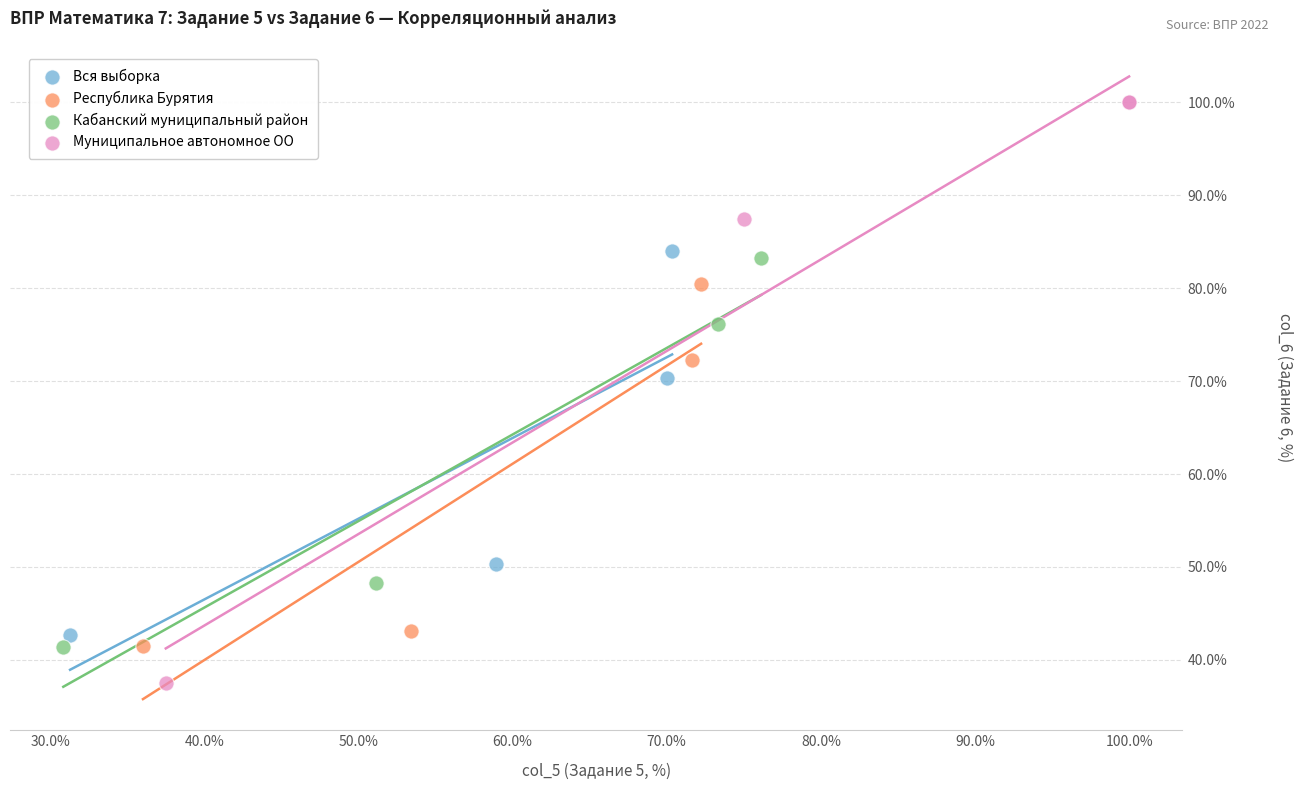

What are all the series names shown in the legend?

Вся выборка, Республика Бурятия, Кабанский муниципальный район, Муниципальное автономное ОО